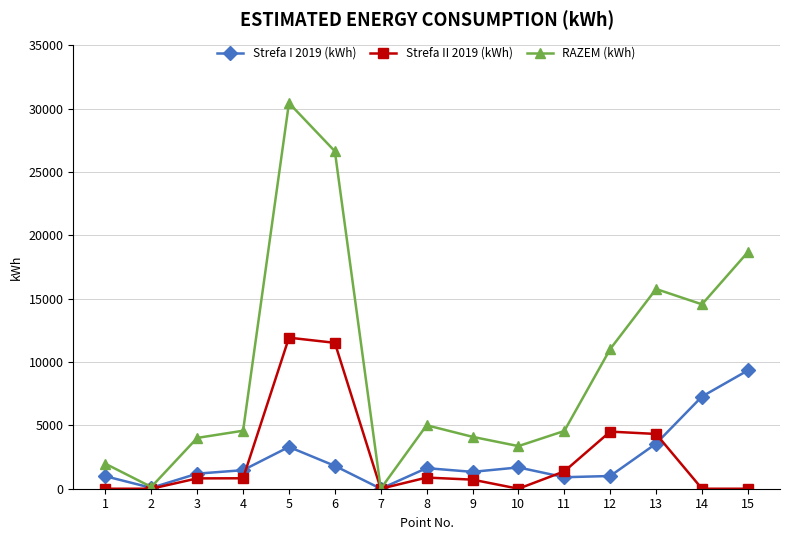

Is this an area chart (filled region under the line)?

No